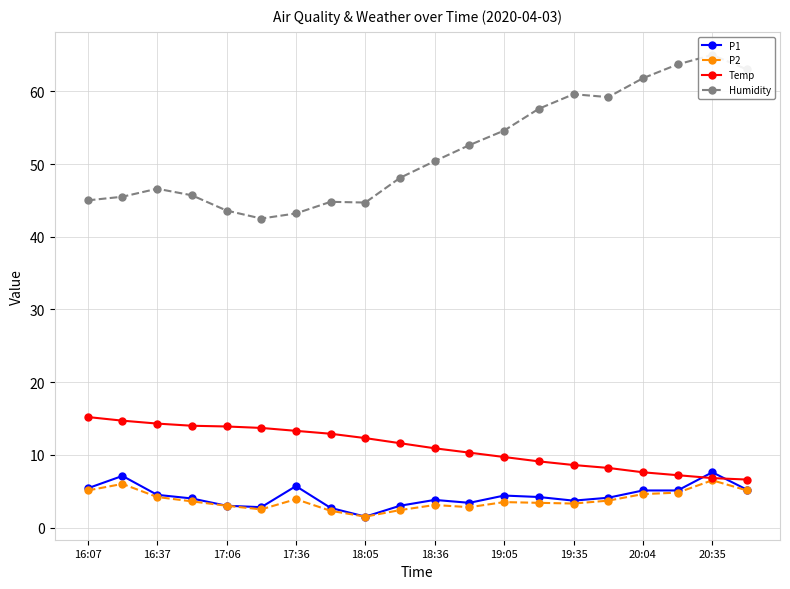

True or false: P1 and Humidity intersect in this chart.

False